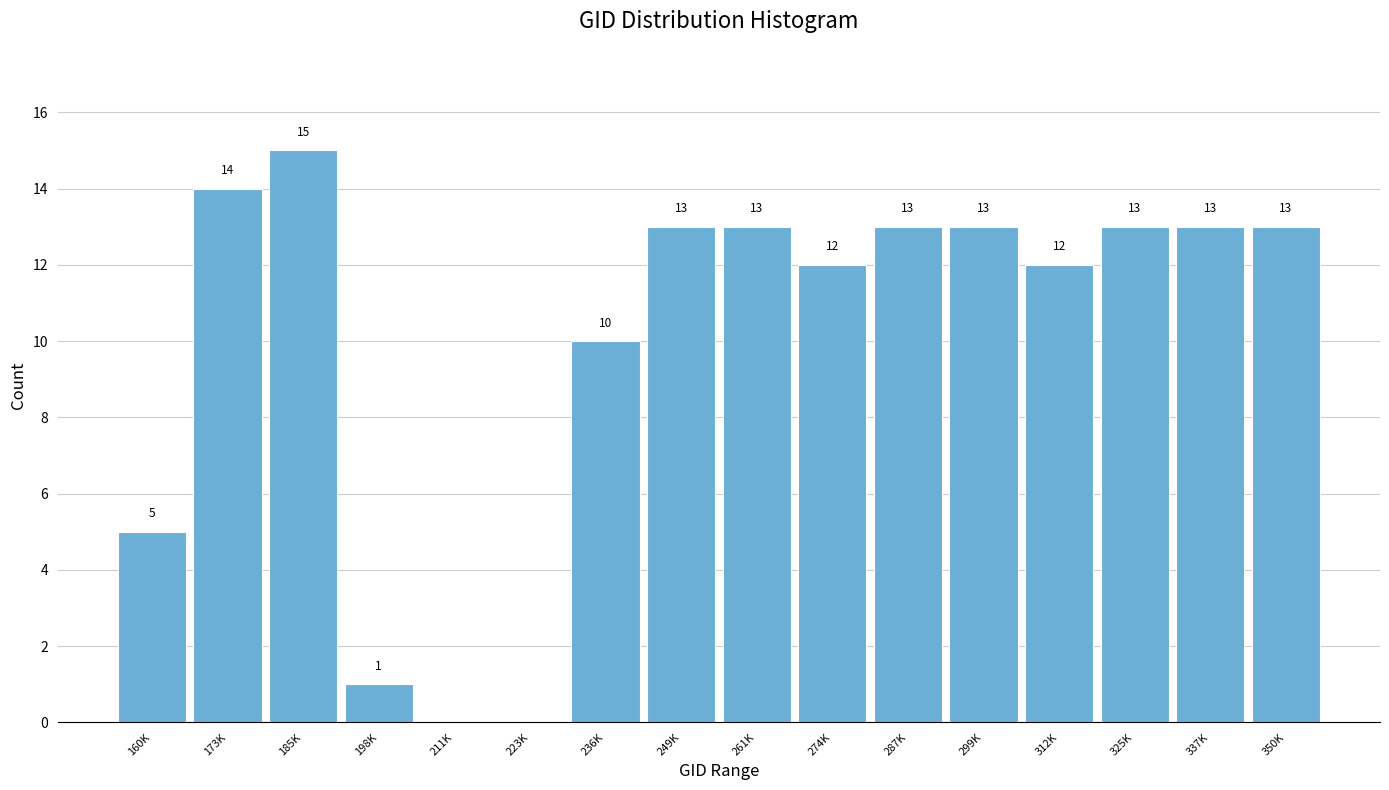

Reading left to right, list all the values displayed in this chart.

160K=5	173K=14	185K=15	198K=1	211K=0	223K=0	236K=10	249K=13	261K=13	274K=12	287K=13	299K=13	312K=12	325K=13	337K=13	350K=13